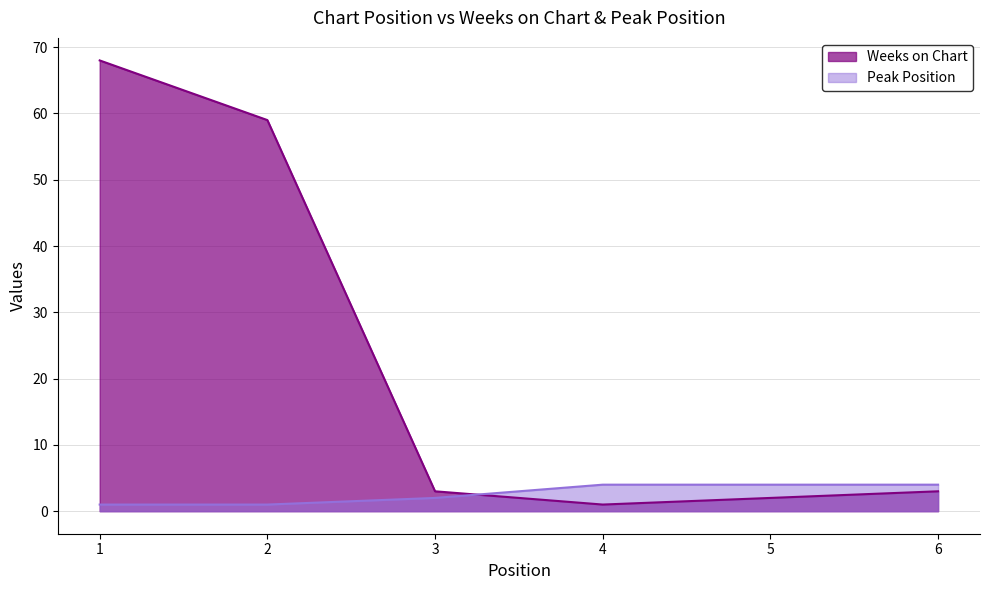

How many times do Peak Position and Weeks on Chart cross each other?

1